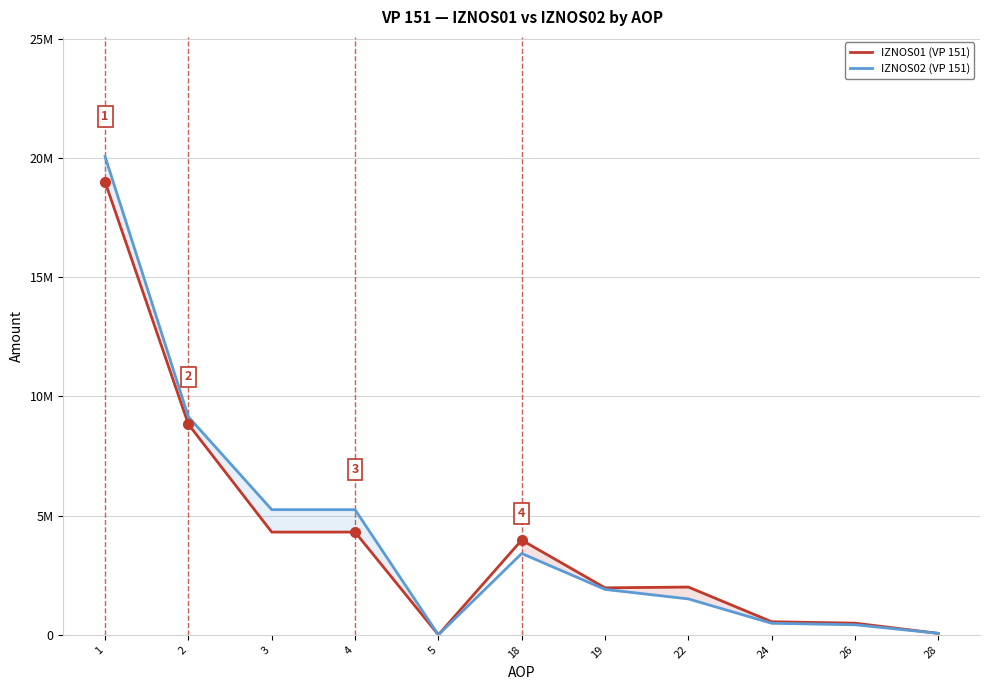

What is the highest value of the IZNOS02 (VP 151) series?

20065372